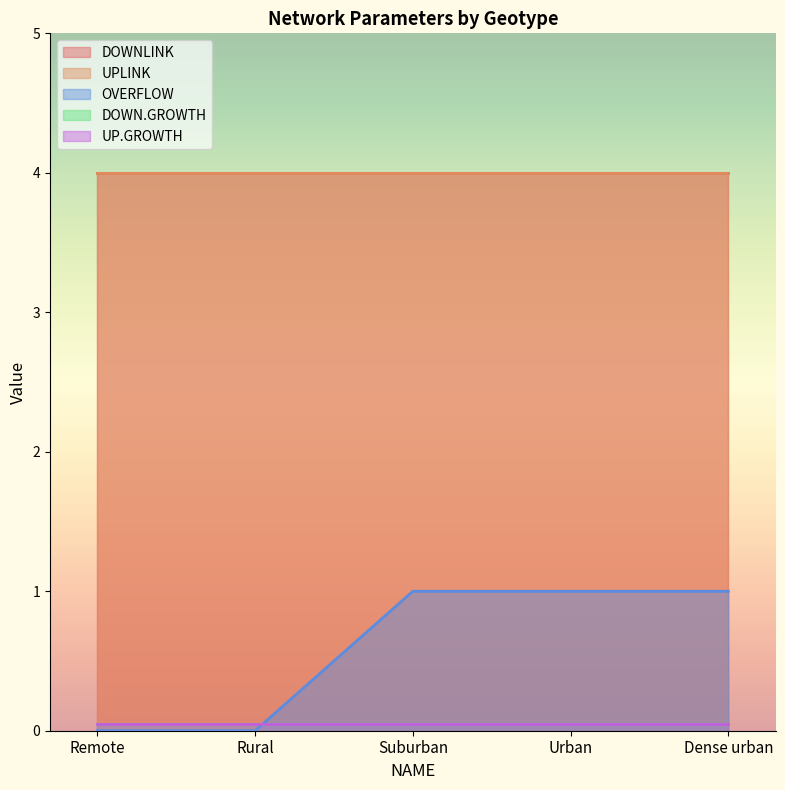

True or false: DOWN.GROWTH and DOWNLINK intersect in this chart.

False